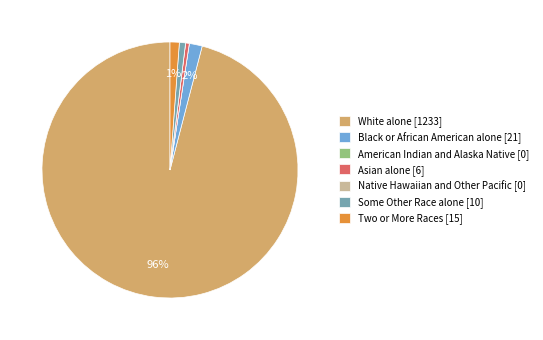

Is it true that Some Other Race alone is 1% of the pie?

True